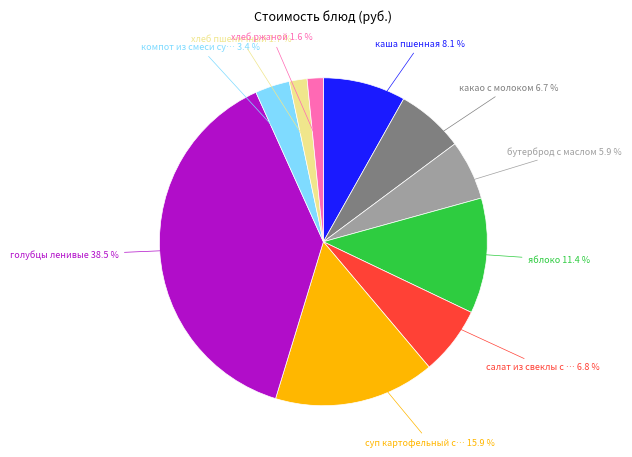

Between компот из смеси су… 3.4 % and хлеб ржаной 1.6 %, which is larger?

компот из смеси су… 3.4 %